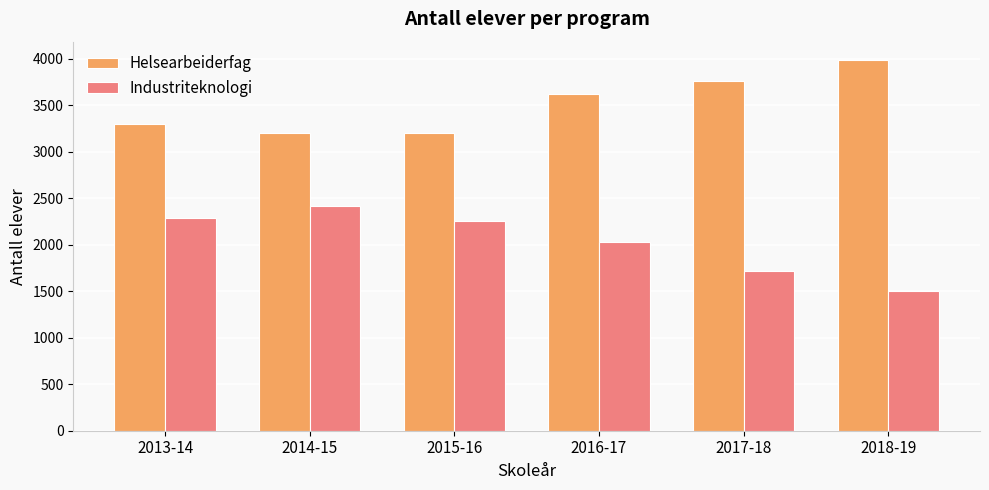

What is the value of the Industriteknologi bar at the 3rd from the left?

2260